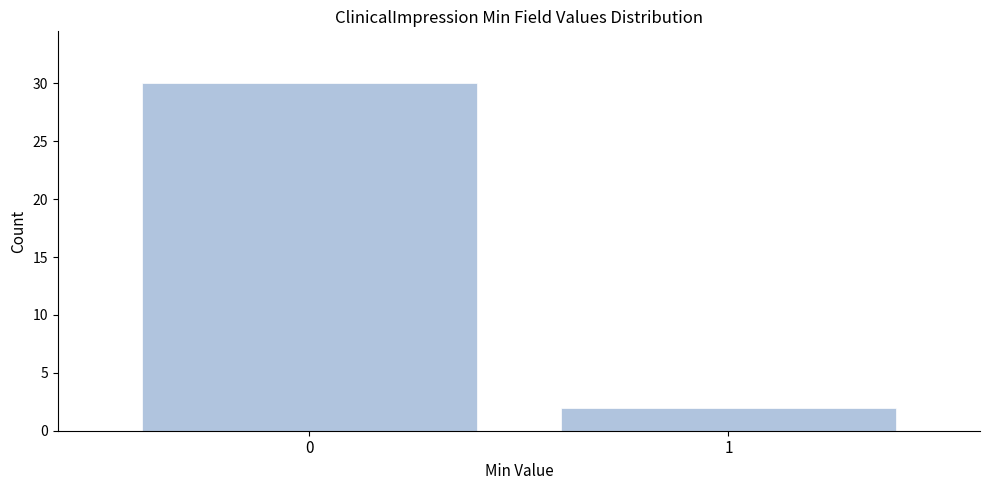

Reading right to left, list all the values displayed in this chart.

1=2	0=30